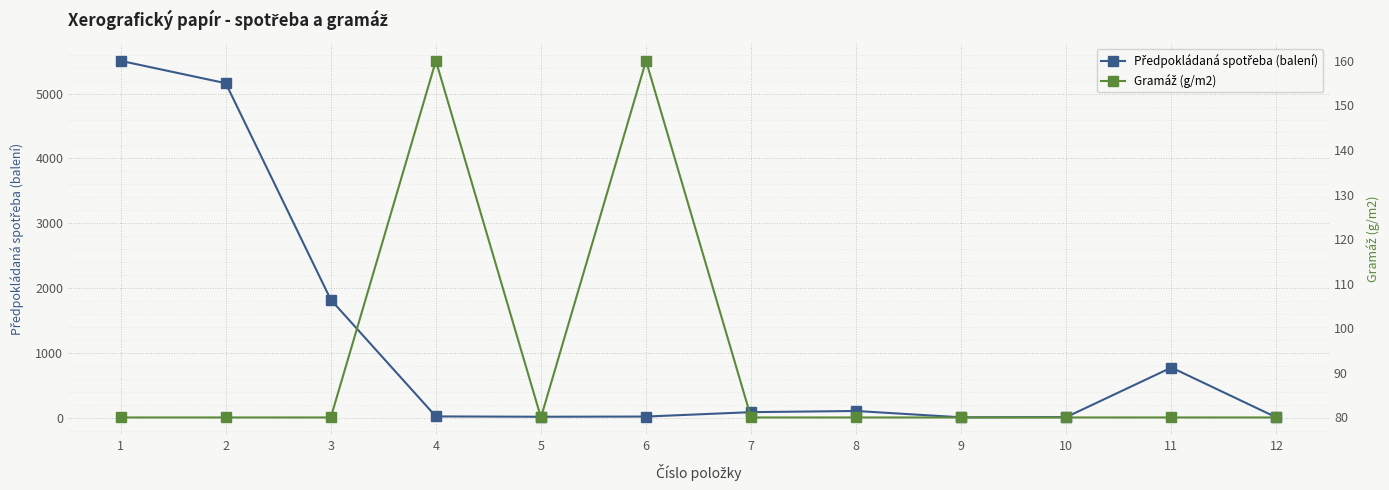

Reading left to right, transcribe all the data shown in this chart.

Předpokládaná spotřeba (balení): 5505	5160	1820	20	15	18	86	104	6	10	774	4
Gramáž (g/m2): 80	80	80	160	80	160	80	80	80	80	80	80